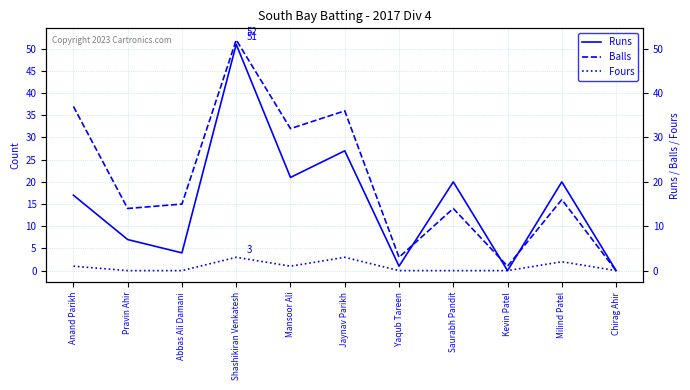

What is the total value across all series at Pravin Ahir?

21